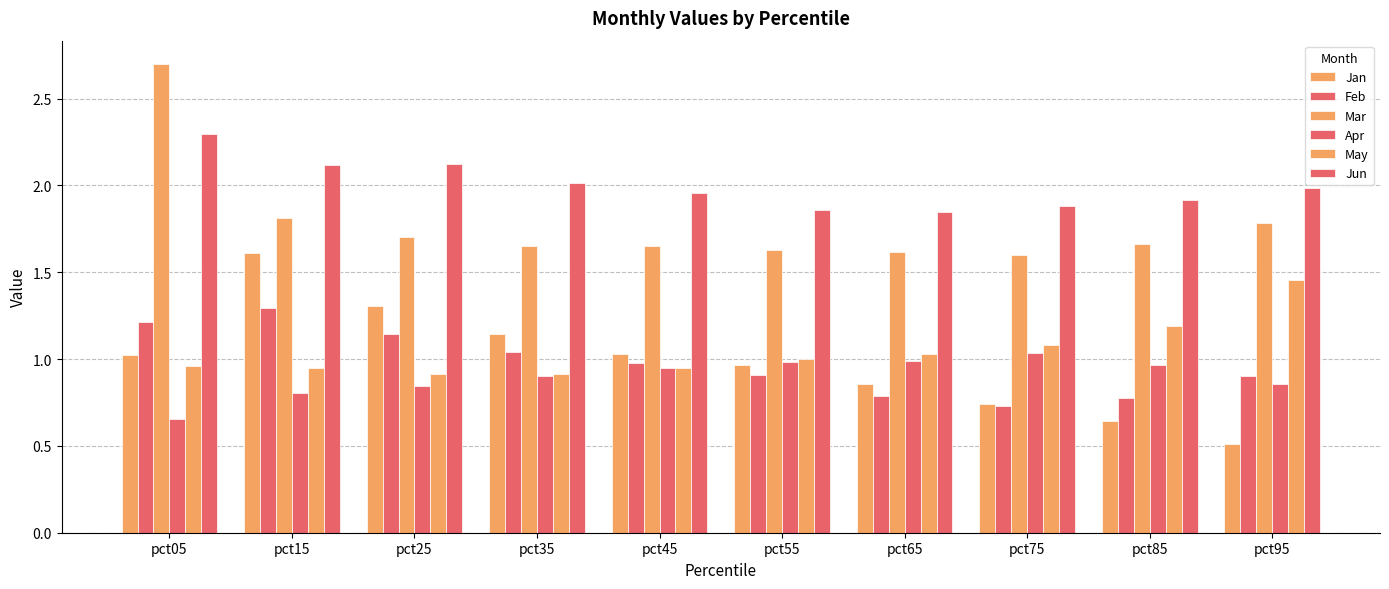

How many groups of bars are there?

10